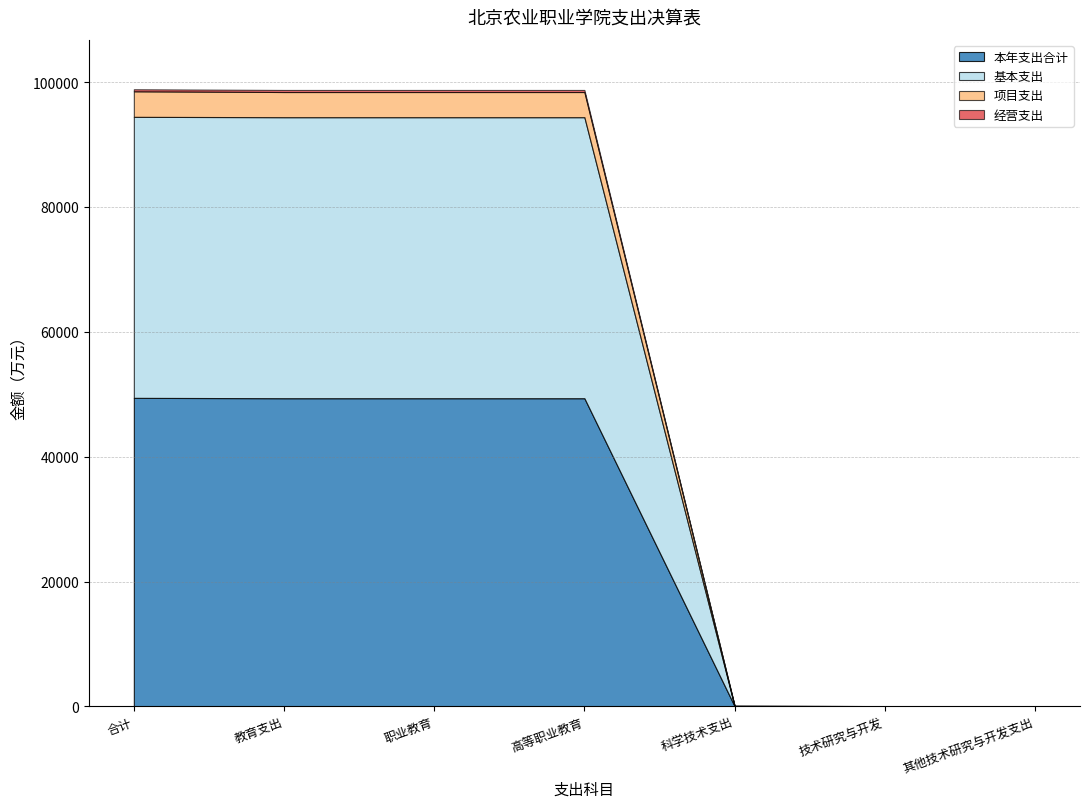

How many values in the 项目支出 series are below 4033?

3